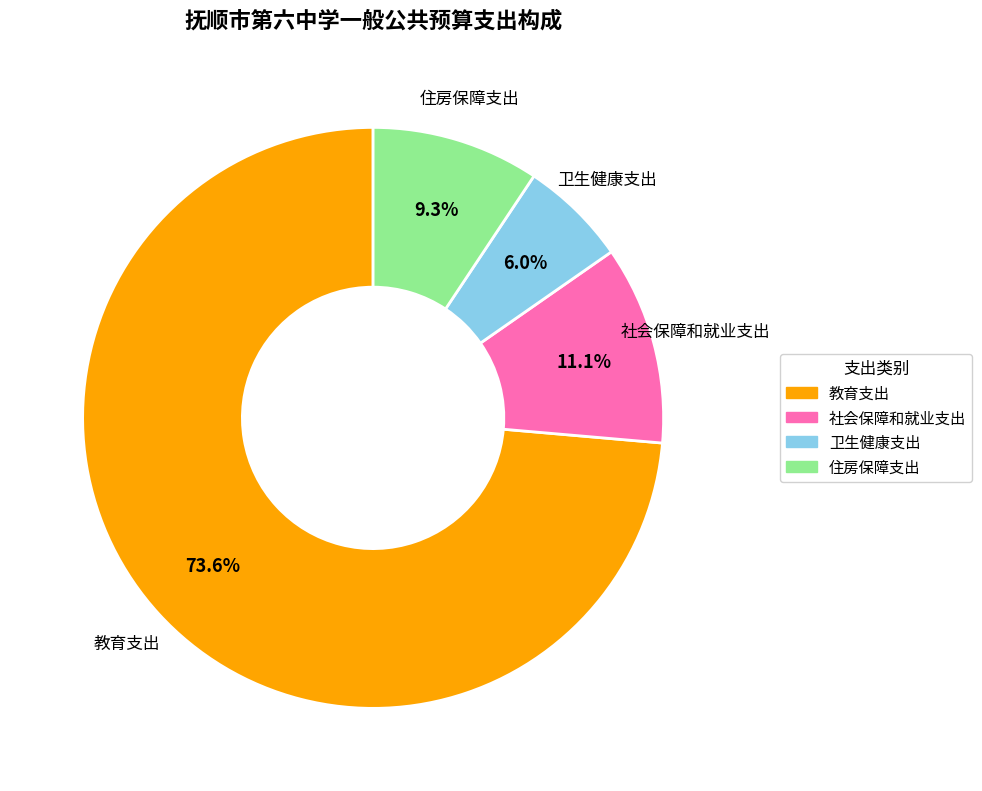

To the nearest percent, what is the average slice percentage?

25%